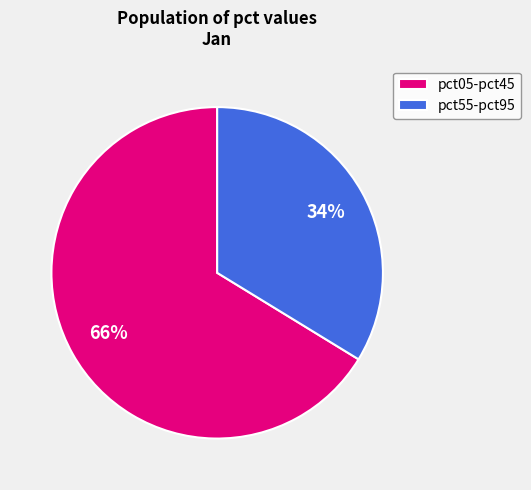

To the nearest percent, what portion does pct05-pct45 represent?

66%